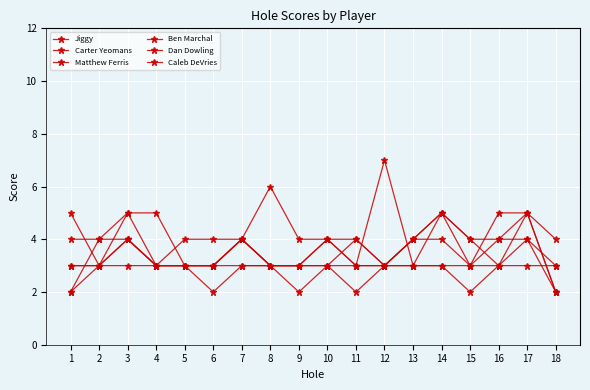

How many lines are shown in the chart?

6